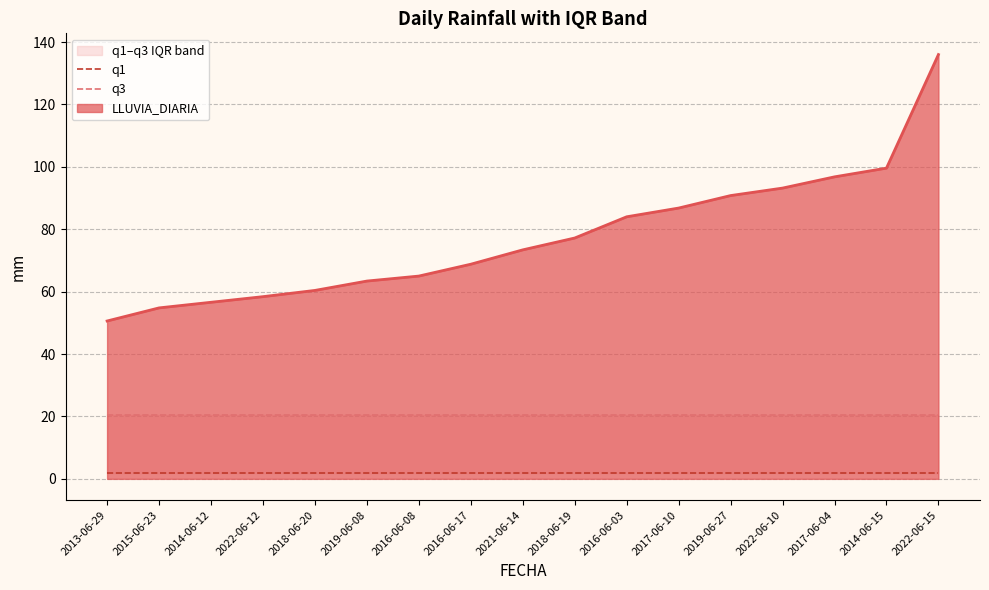

What is the lowest value of the LLUVIA_DIARIA series?

50.6